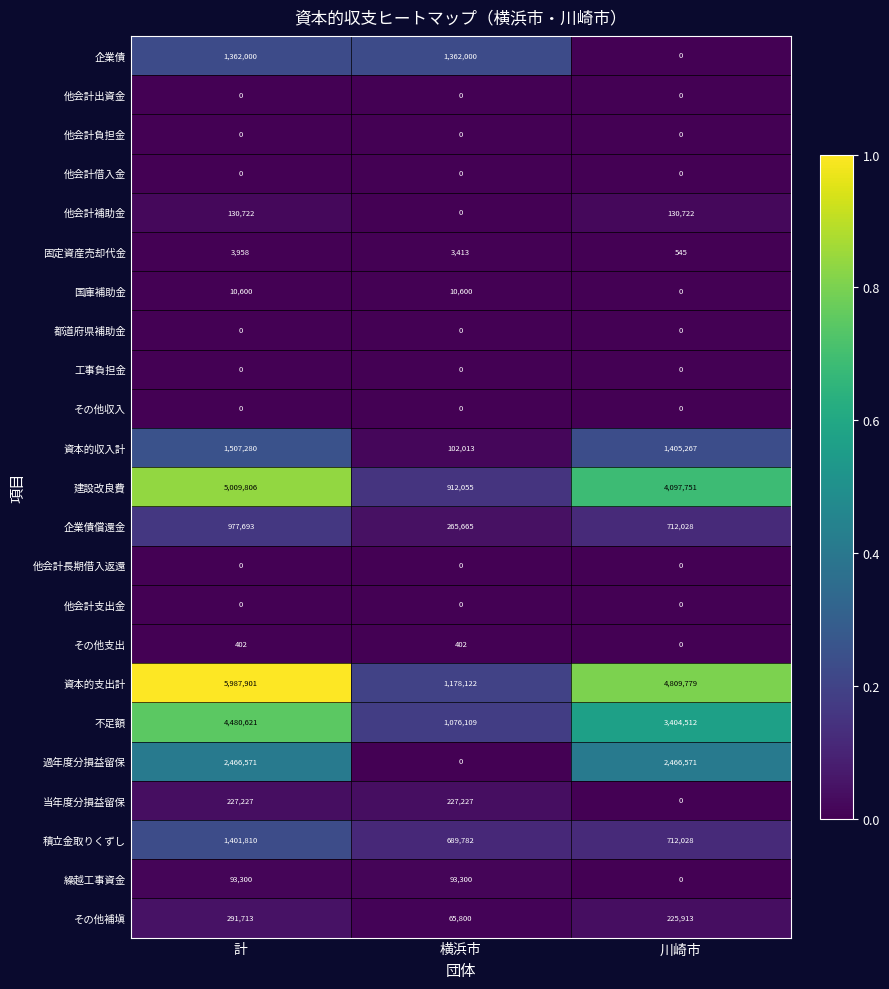

Is it true that 建設改良費 equals 7948987 at 計?

False